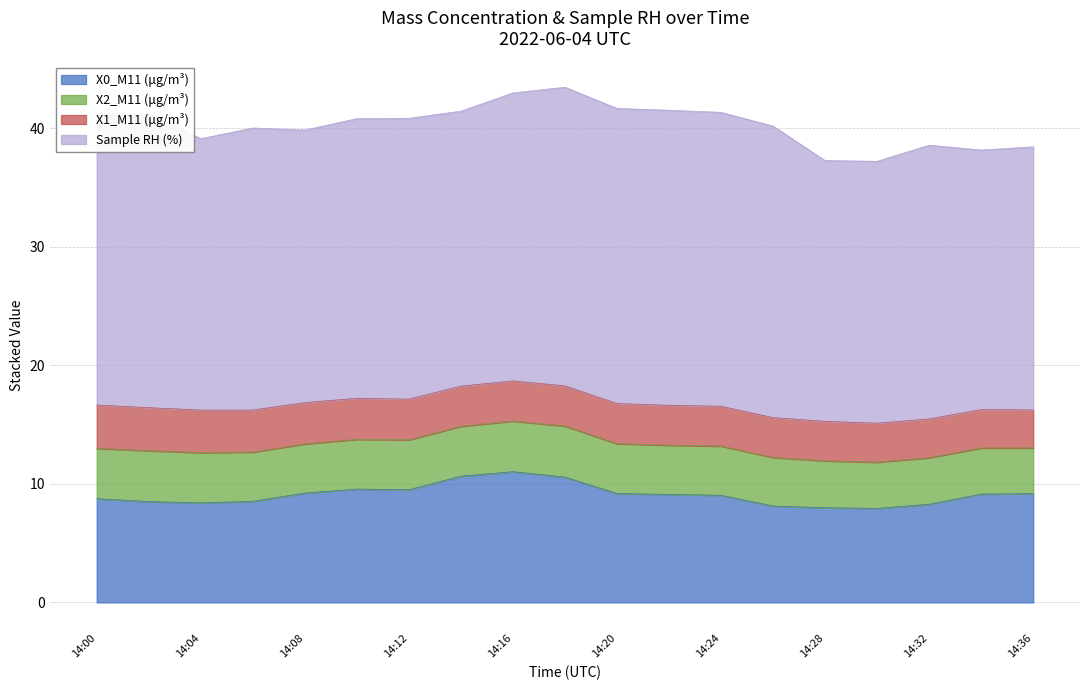

Is it true that X0_M11 (μg/m³) equals 5.8 at 14:36?

False